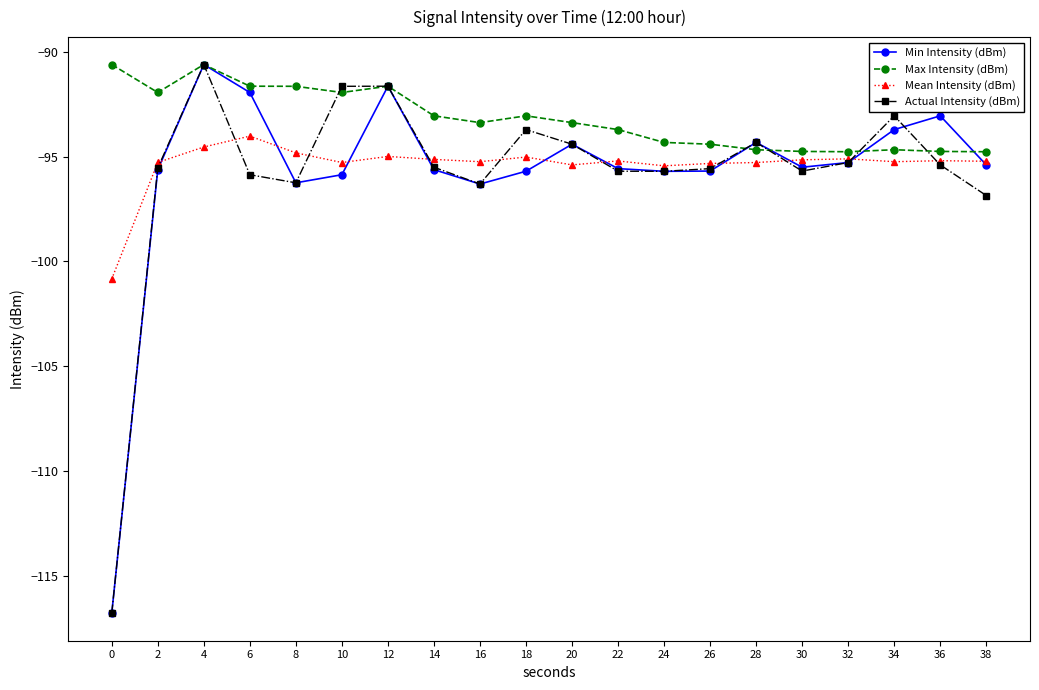

How many data points in Actual Intensity (dBm) are above -95?

7